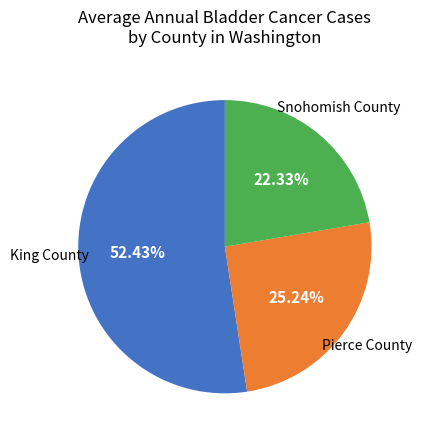

Is there any slice that represents more than half of the pie?

Yes